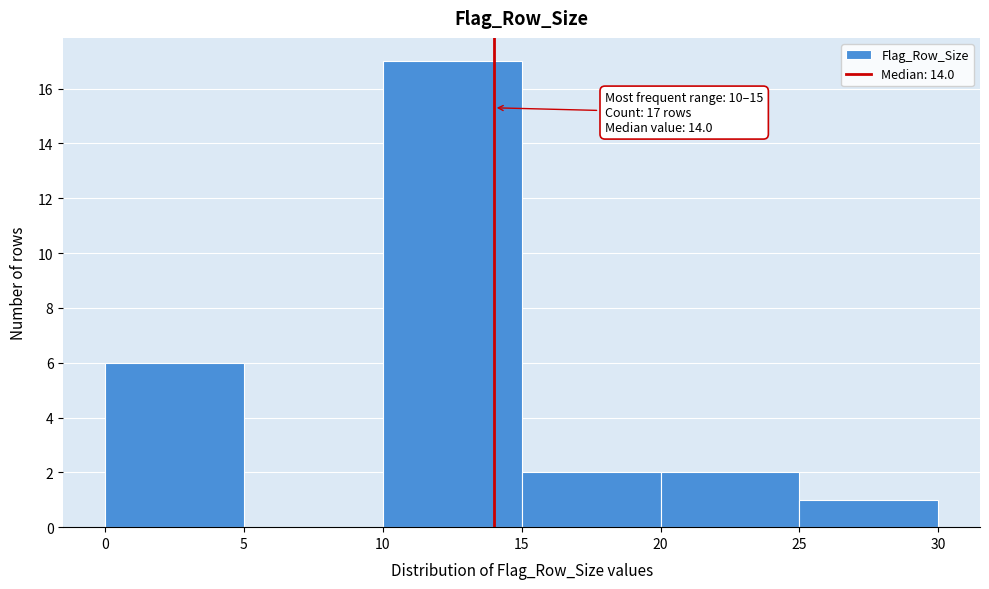

Which range on the x-axis has the tallest bar?

10 to 15